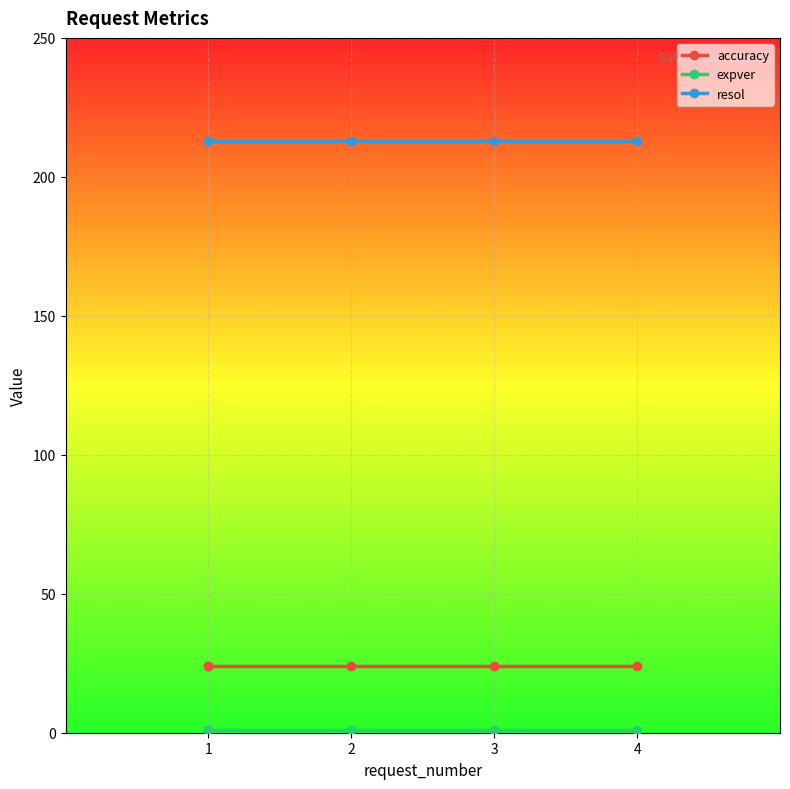

Rank the series at 3 from highest to lowest value.

resol, accuracy, expver